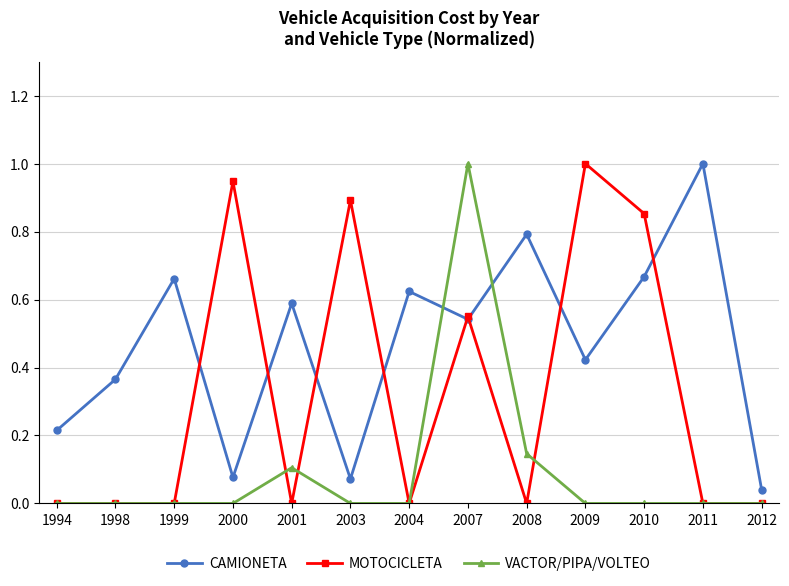

What is the spread (max minus min) of values at 2011?

1.0